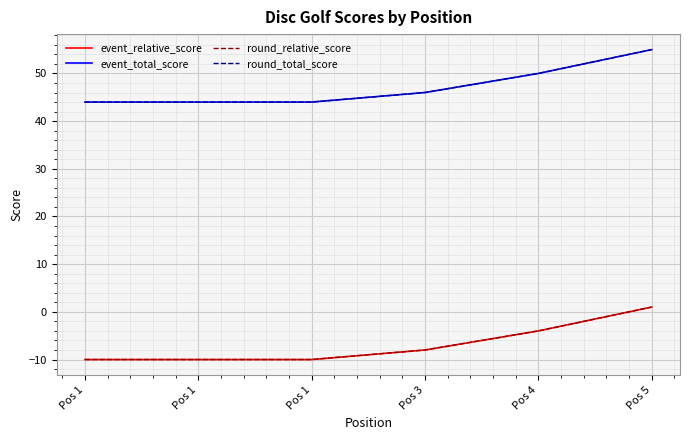

List the labels in order of round_relative_score value, smallest first.

Pos 1, Pos 1, Pos 1, Pos 3, Pos 4, Pos 5